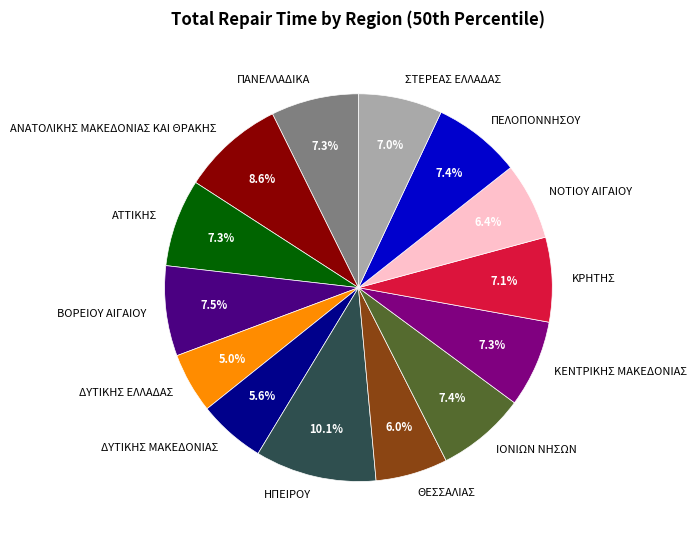

How many segments does this pie chart have?

14